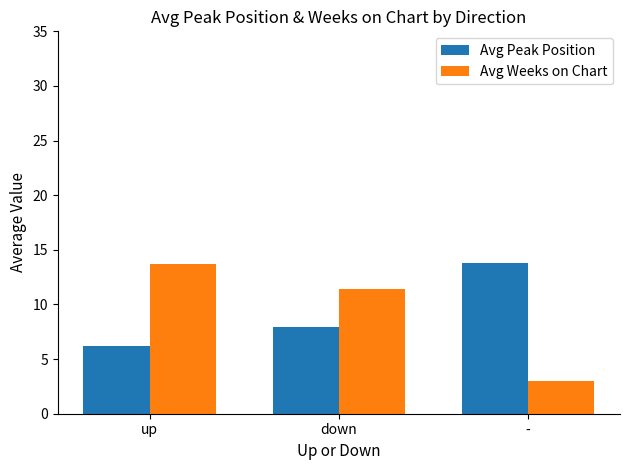

What is the value of the Avg Weeks on Chart bar at the 1st from the left?

13.7